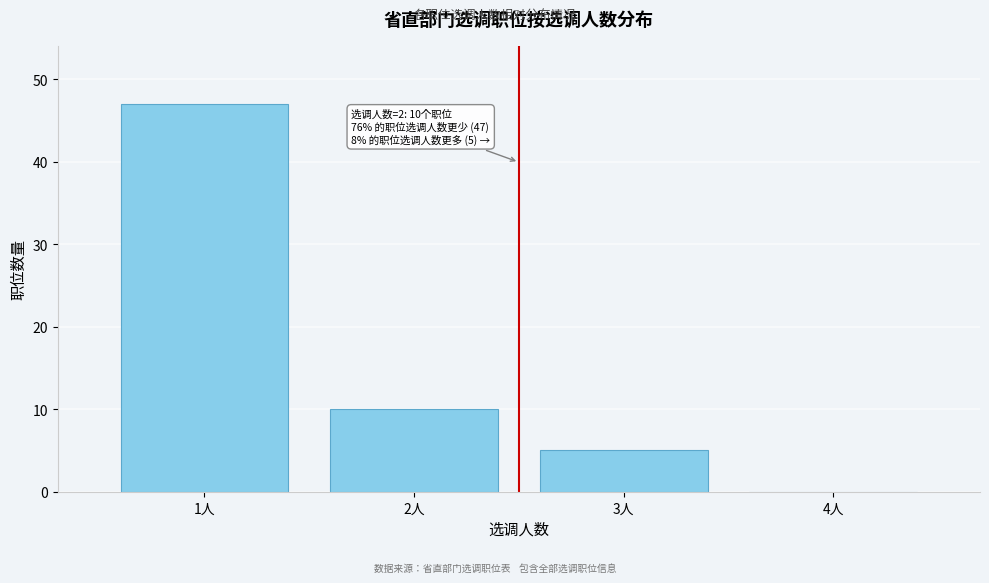

Over which range of the x-axis is the bar tallest?

0.5 to 1.5